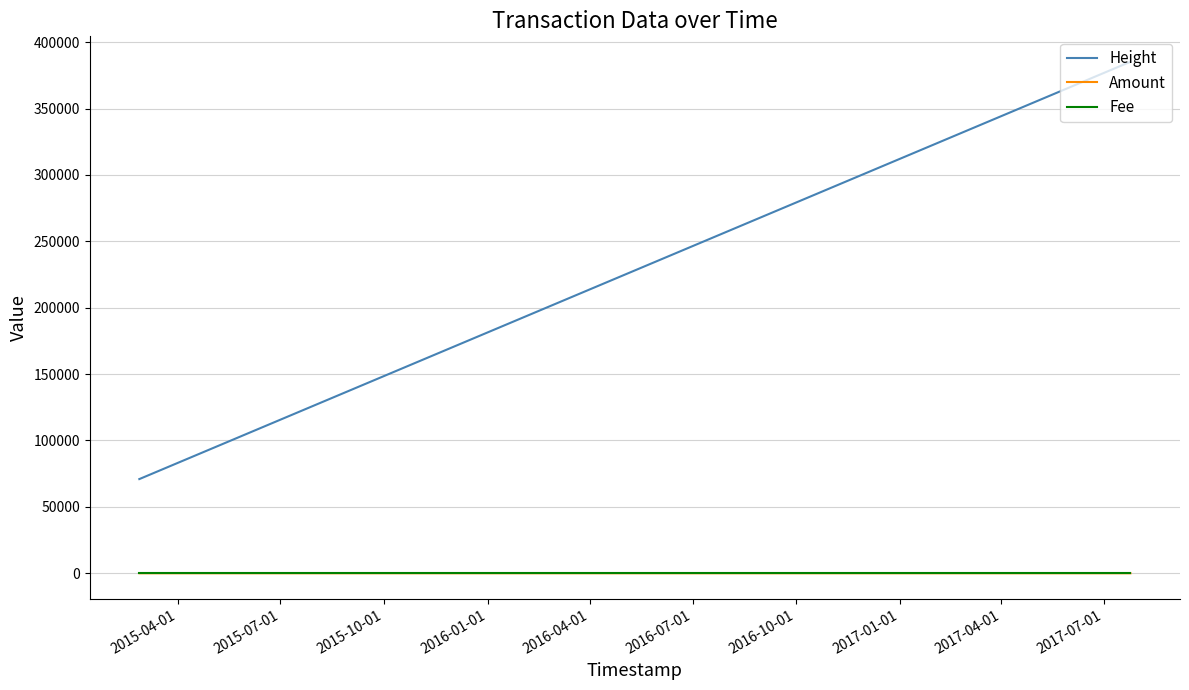

What are all the series names shown in the legend?

Height, Amount, Fee